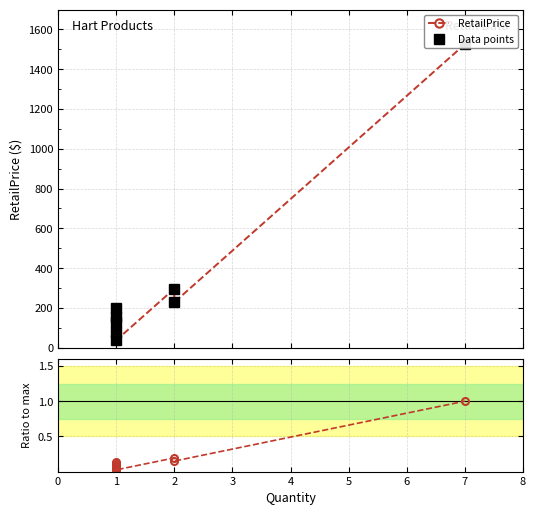

True or false: Ratio to max and Data points cross at least once.

False